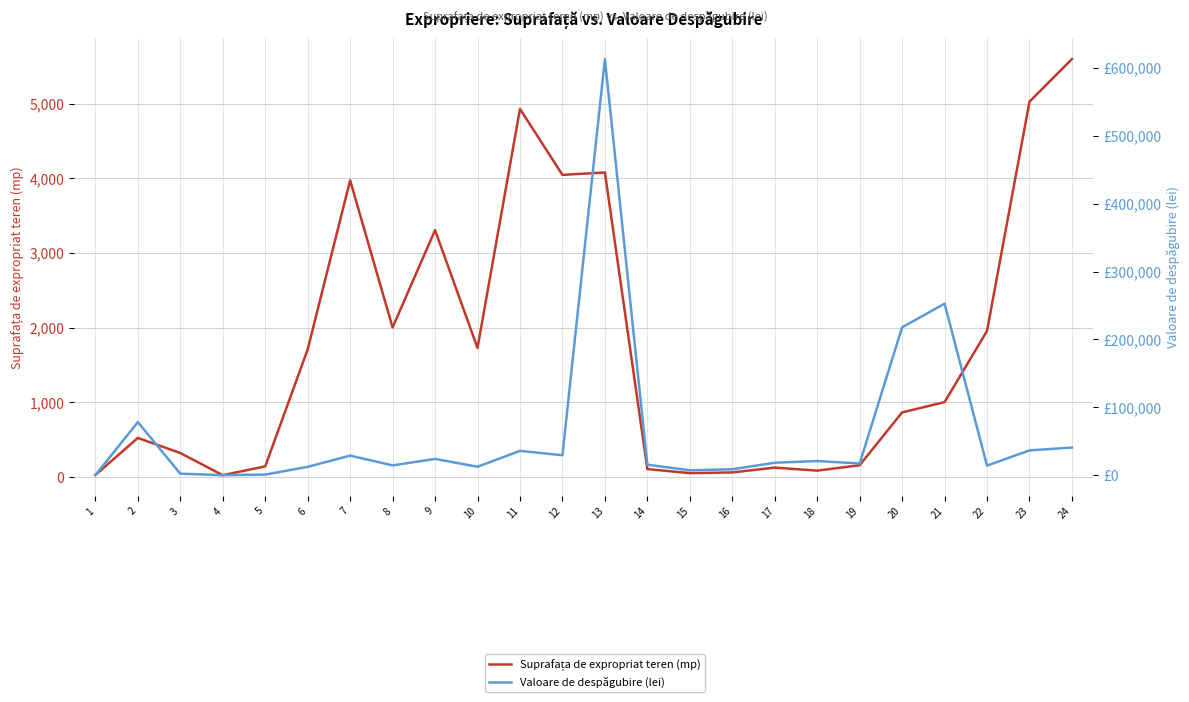

What is the sum of all Valoare de despăgubire (lei) values?

1504156.3